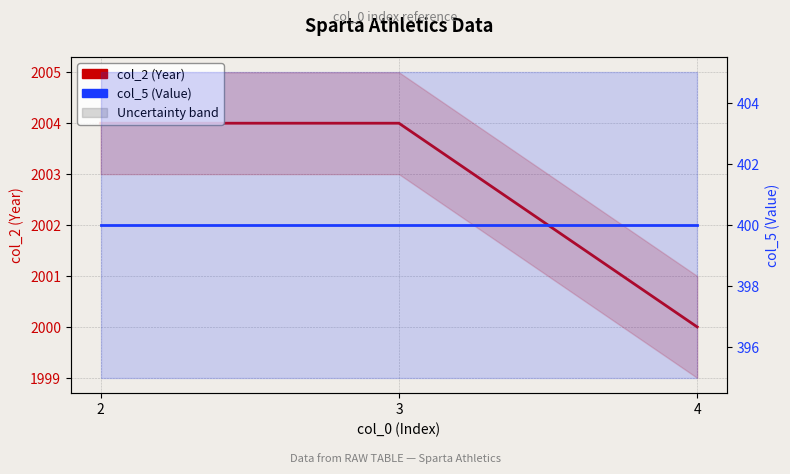

Rank the series at 3 from highest to lowest value.

col_2 (Year), col_5 (Value)